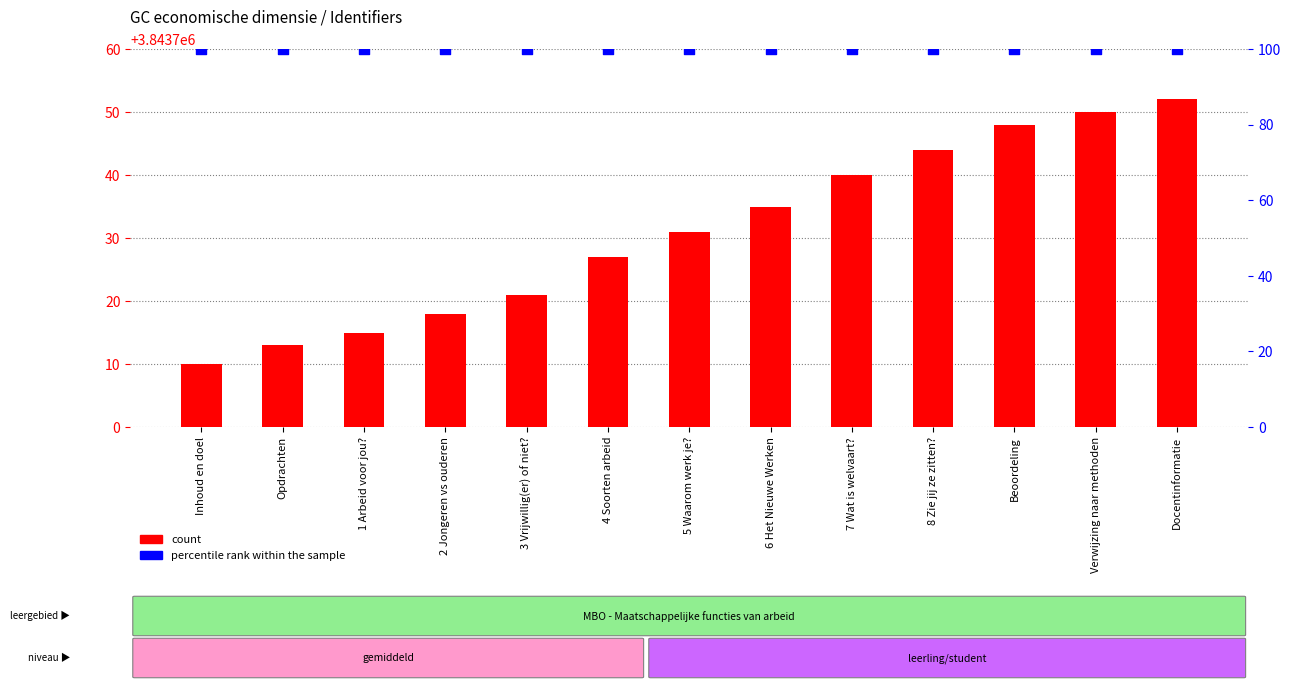

Which series has the widest spread of Y values?

count